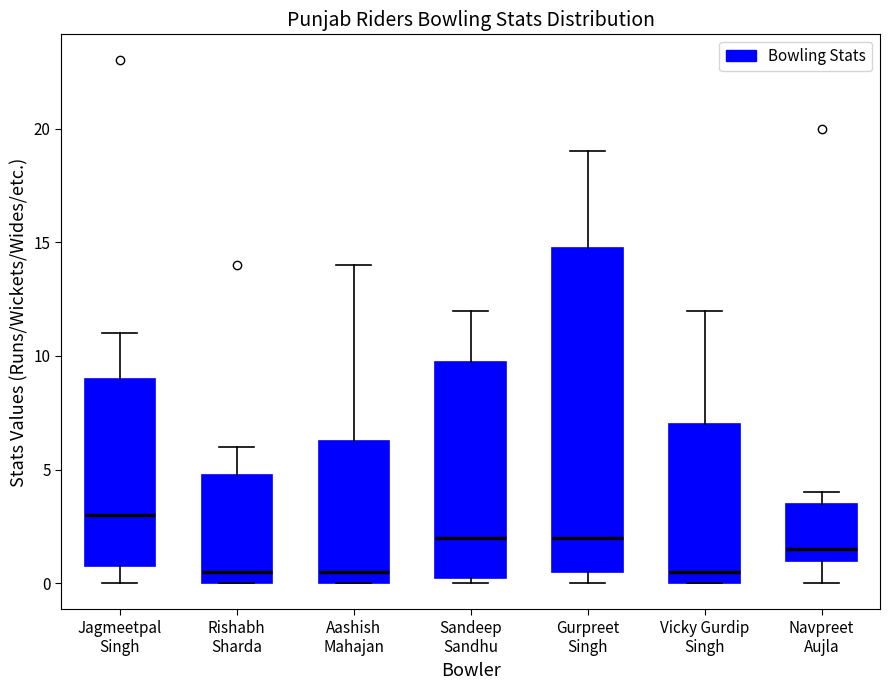

Reading left to right, transcribe this box plot: for each box, give where its median line is, the range the box spans, and where its two whiskers end, as read against the y-axis. The values are not printed on the chart, so give them approximately, as read against the axis.

Jagmeetpal Singh: median 3.0, box 1.0 to 9.0, whiskers 0.0 to 11.0
Rishabh Sharda: median 0.5, box 0.0 to 5.0, whiskers 0.0 to 6.0
Aashish Mahajan: median 0.5, box 0.0 to 6.5, whiskers 0.0 to 14.0
Sandeep Sandhu: median 2.0, box 0.5 to 10.0, whiskers 0.0 to 12.0
Gurpreet Singh: median 2.0, box 0.5 to 15.0, whiskers 0.0 to 19.0
Vicky Gurdip Singh: median 0.5, box 0.0 to 7.0, whiskers 0.0 to 12.0
Navpreet Aujla: median 1.5, box 1.0 to 3.5, whiskers 0.0 to 4.0